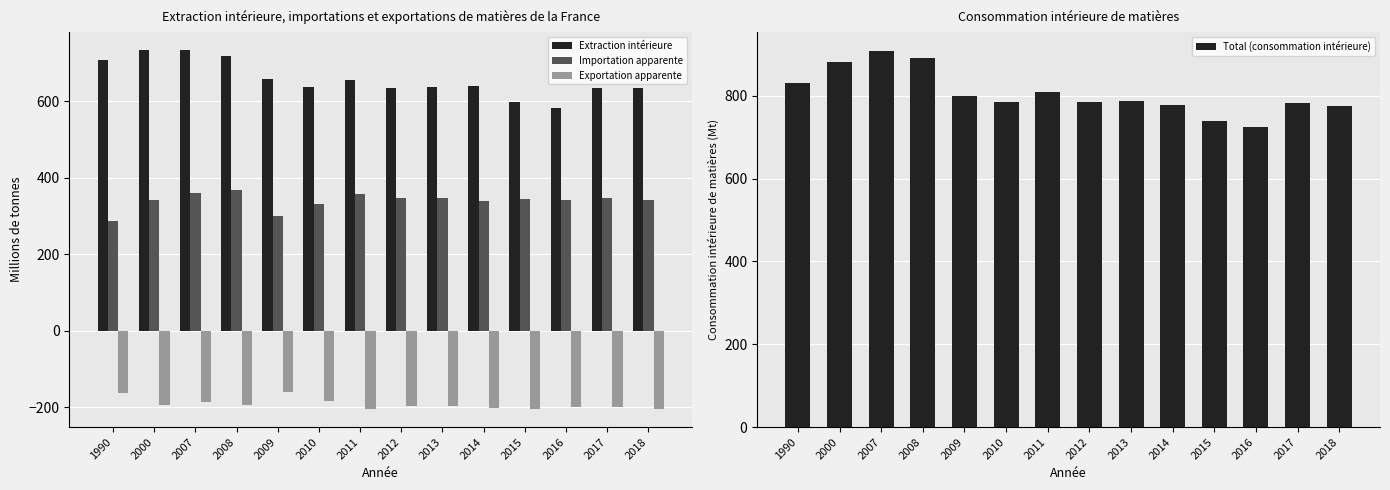

At which category is the sum across all series the highest?

2007